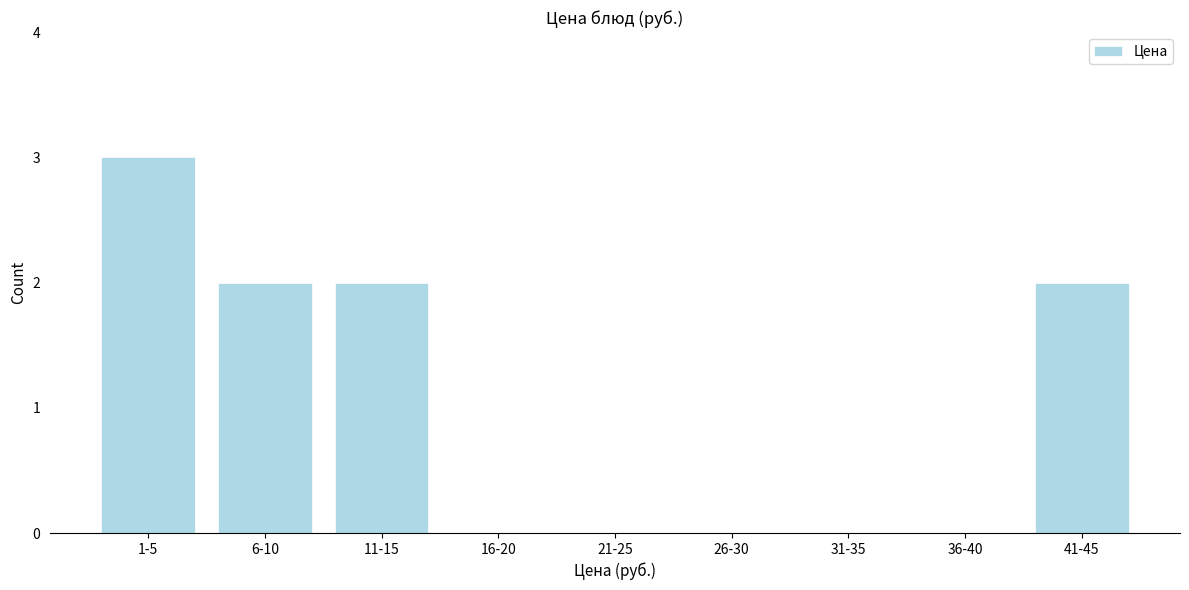

Reading left to right, what are all the values shown in this chart?

1-5=3	6-10=2	11-15=2	16-20=0	21-25=0	26-30=0	31-35=0	36-40=0	41-45=2